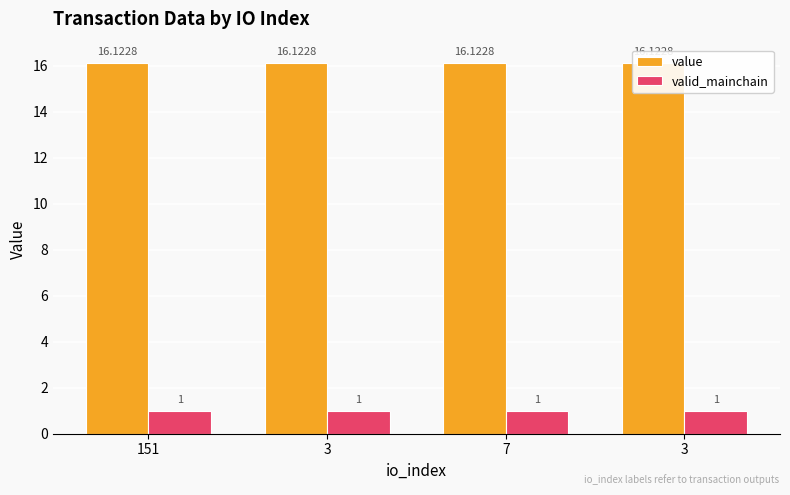

List the series in order of their overall mean, lowest first.

valid_mainchain, value